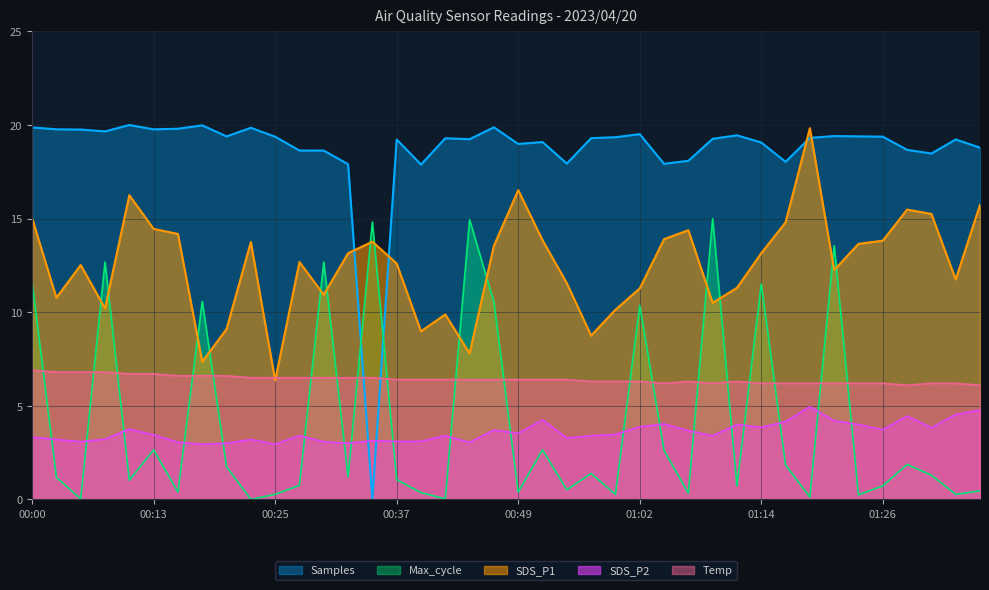

True or false: SDS_P2 and Temp cross at least once.

False